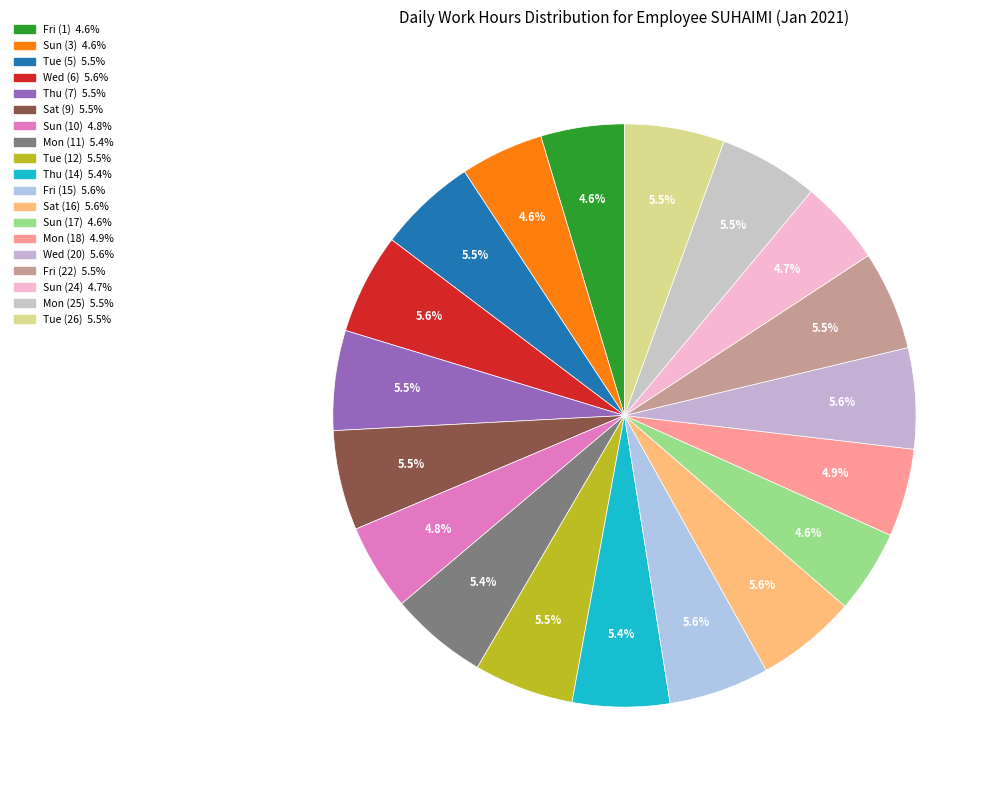

Do Mon (25) and Sun (24) together represent more than half of the pie?

No